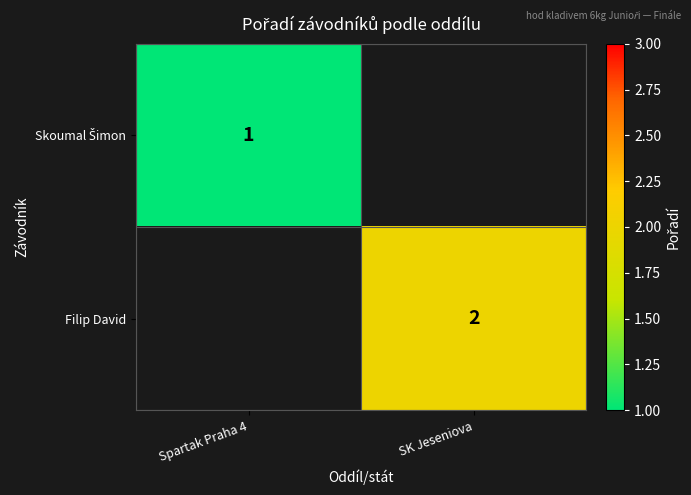

Which has a higher value, Spartak Praha 4 or SK Jeseniova?

SK Jeseniova